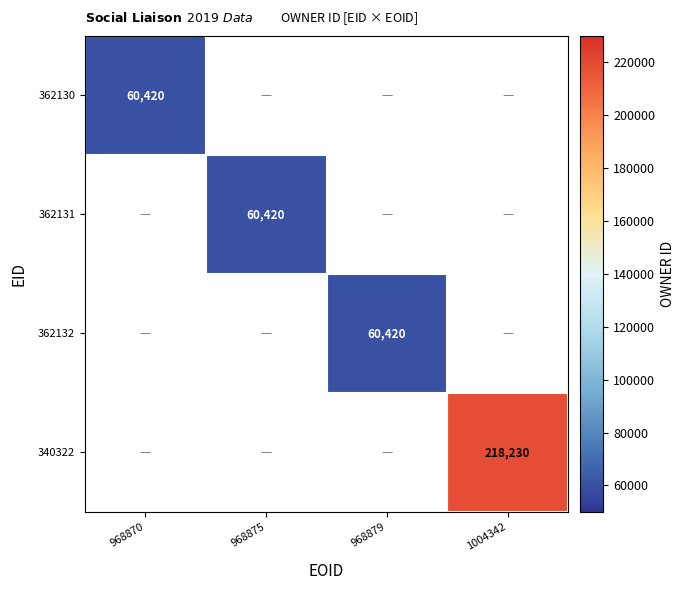

Is it true that 362132 equals 60420 at 968879?

True